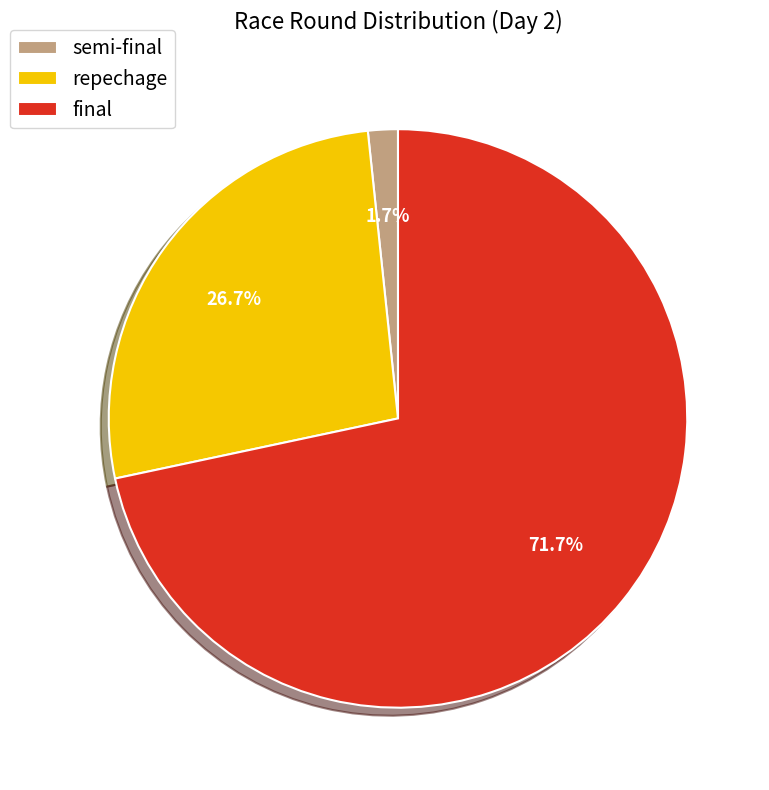

To the nearest percent, what is the difference between the largest and smallest slice percentages?

70%